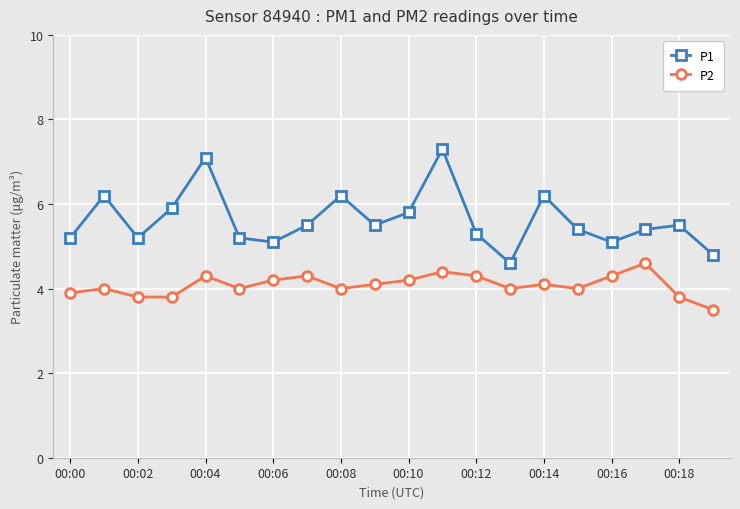

In P1, how many points are higher than both neighbors (excluding endpoints)?

6